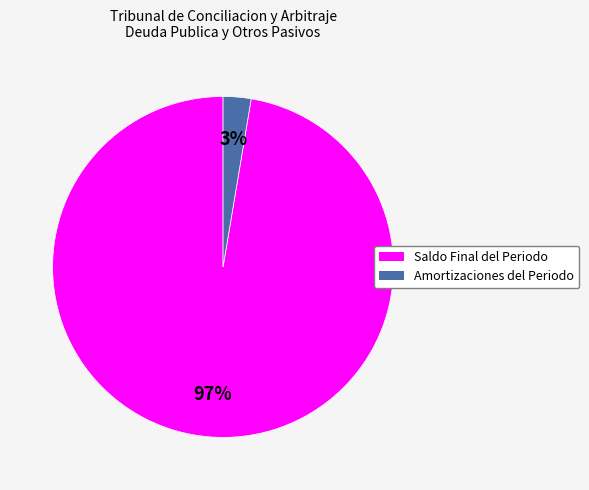

To the nearest percent, what portion does Saldo Final del Periodo represent?

97%